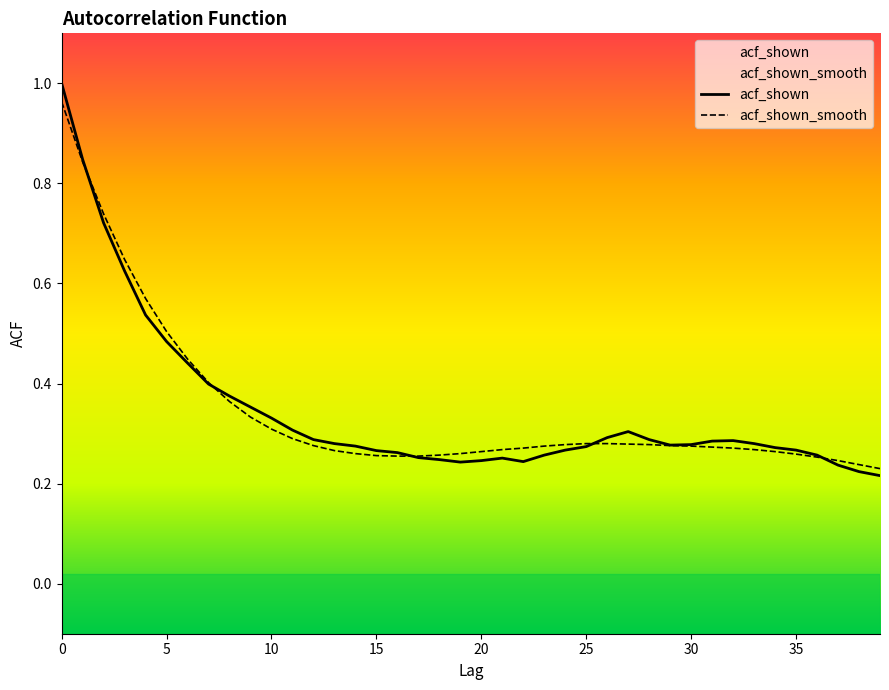

Which series has the largest range (max minus min)?

acf_shown